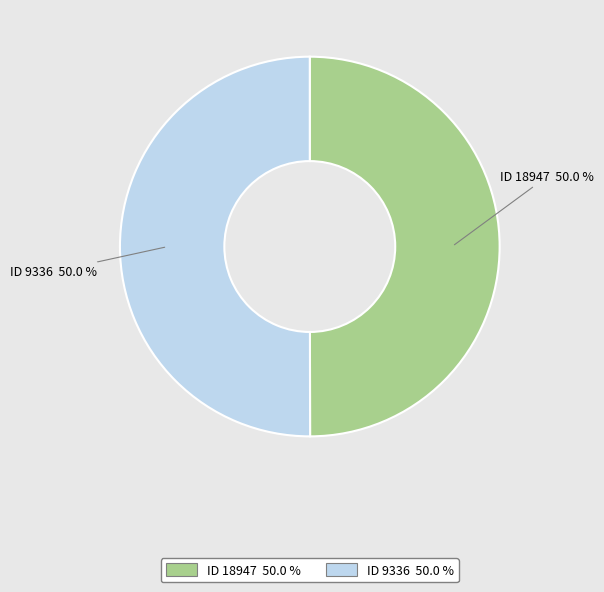

Combined, do ID 9336 50.0 % and ID 18947 50.0 % account for over 50%?

Yes